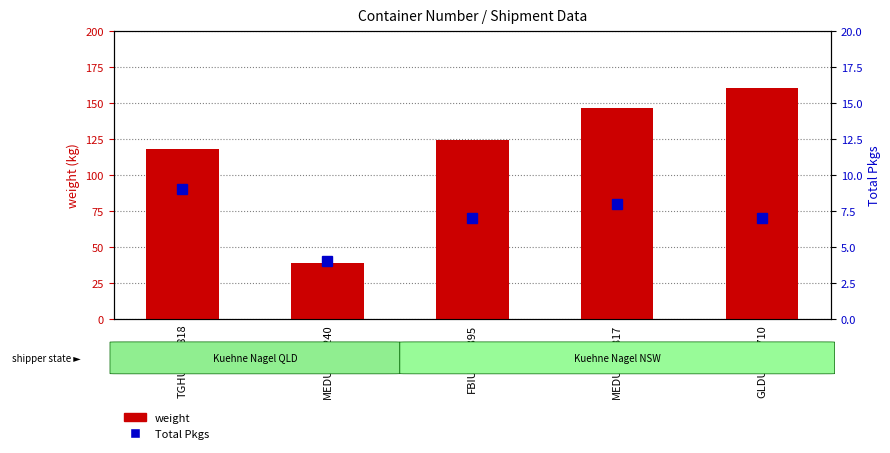

What is the difference between the maximum and minimum values in the weight series?

121.8